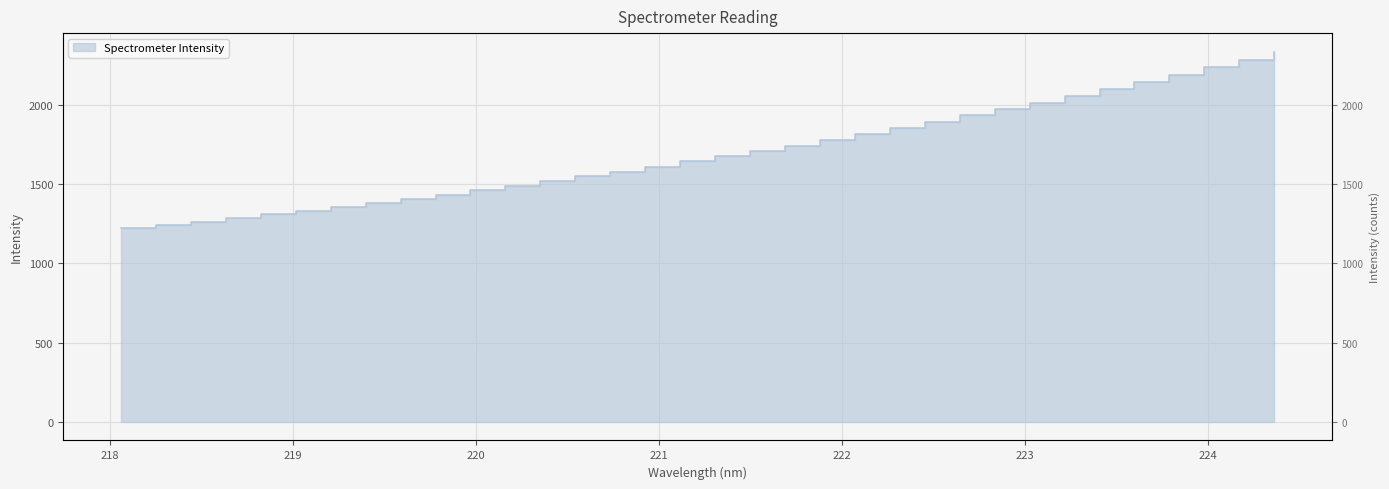

How many lines are shown in the chart?

1